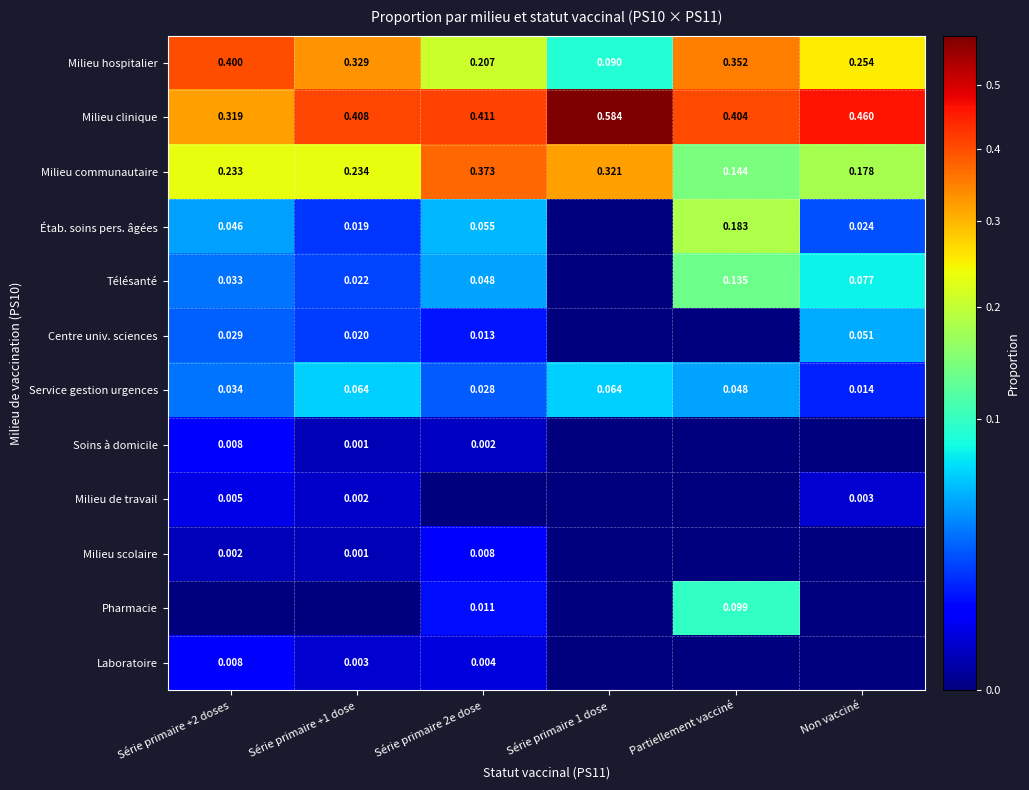

Is the value of Milieu scolaire at Non vacciné greater than the value of Télésanté at Série primaire +2 doses?

No